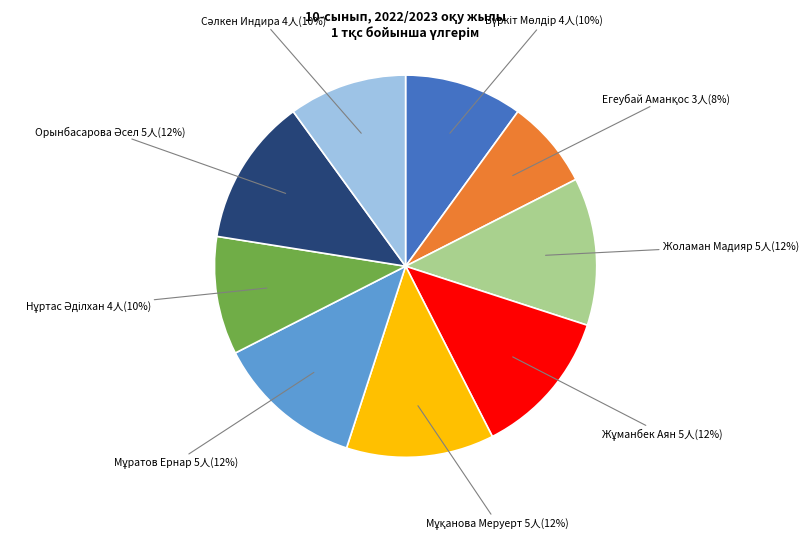

Is there any slice that represents more than half of the pie?

No